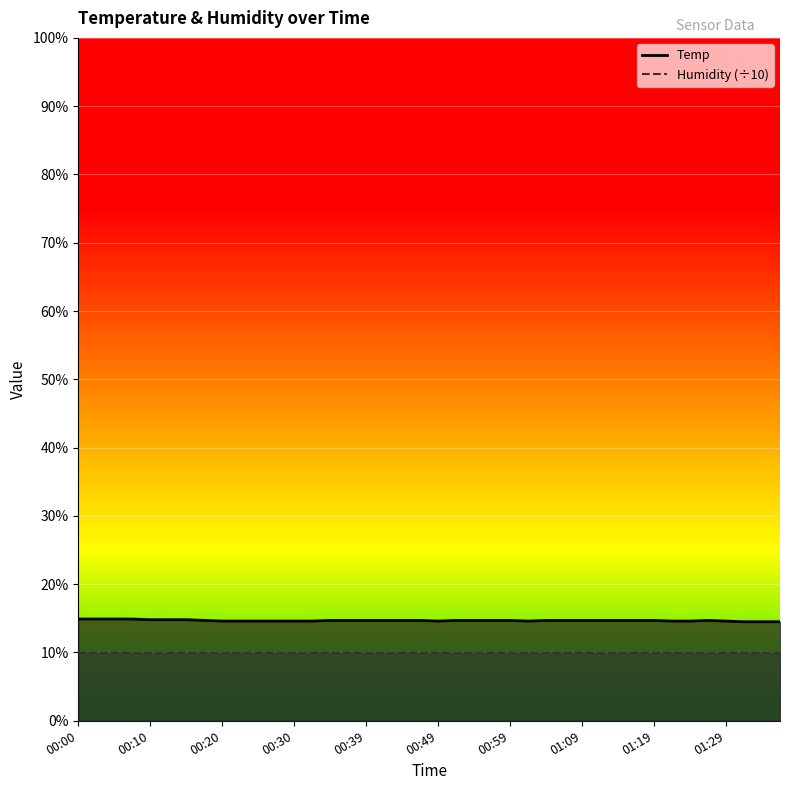

What is the change in value from 01:06 to 01:31?

-0.2